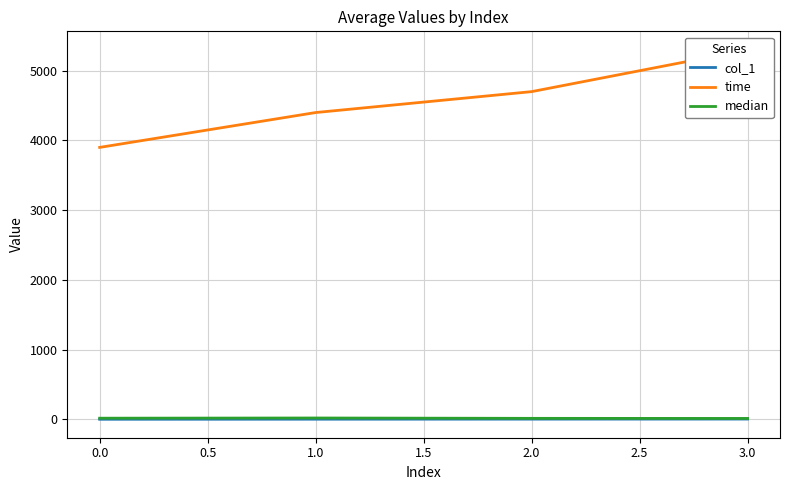

Is it true that col_1 equals 0.0 at 0.0?

True